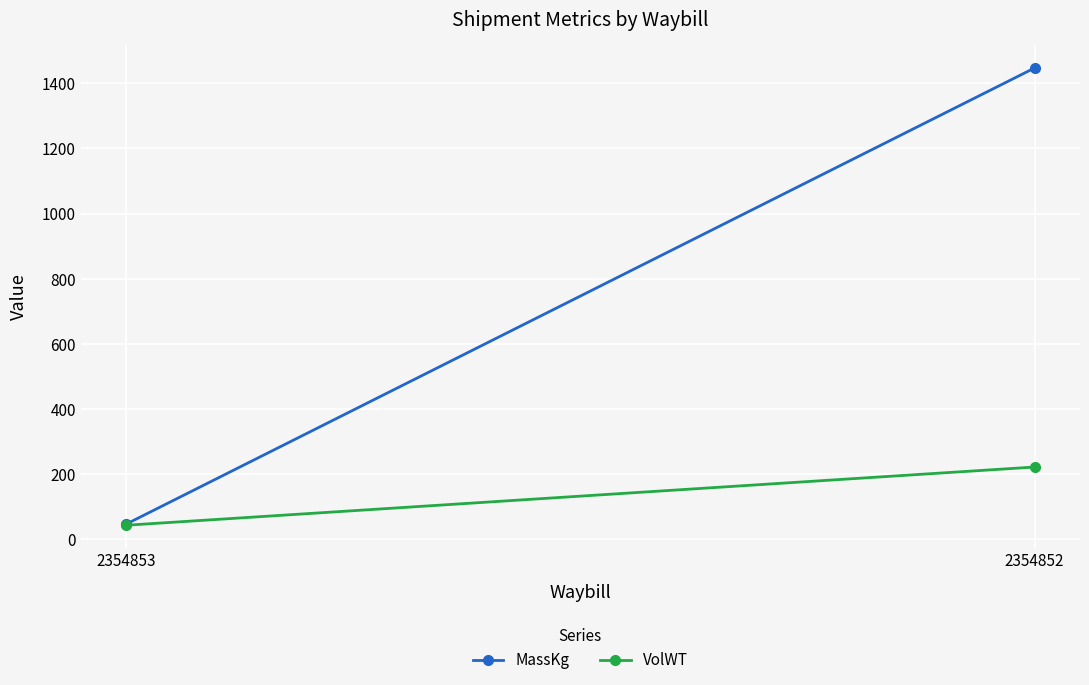

How many lines are shown in the chart?

2